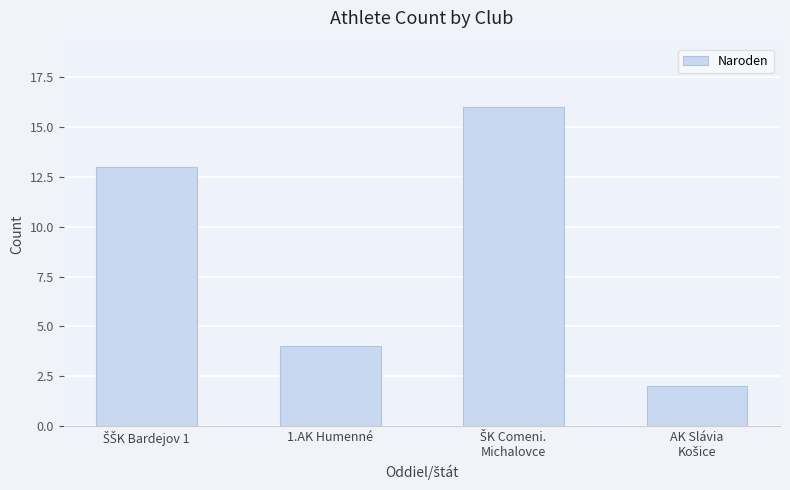

What is the smallest value displayed?

2